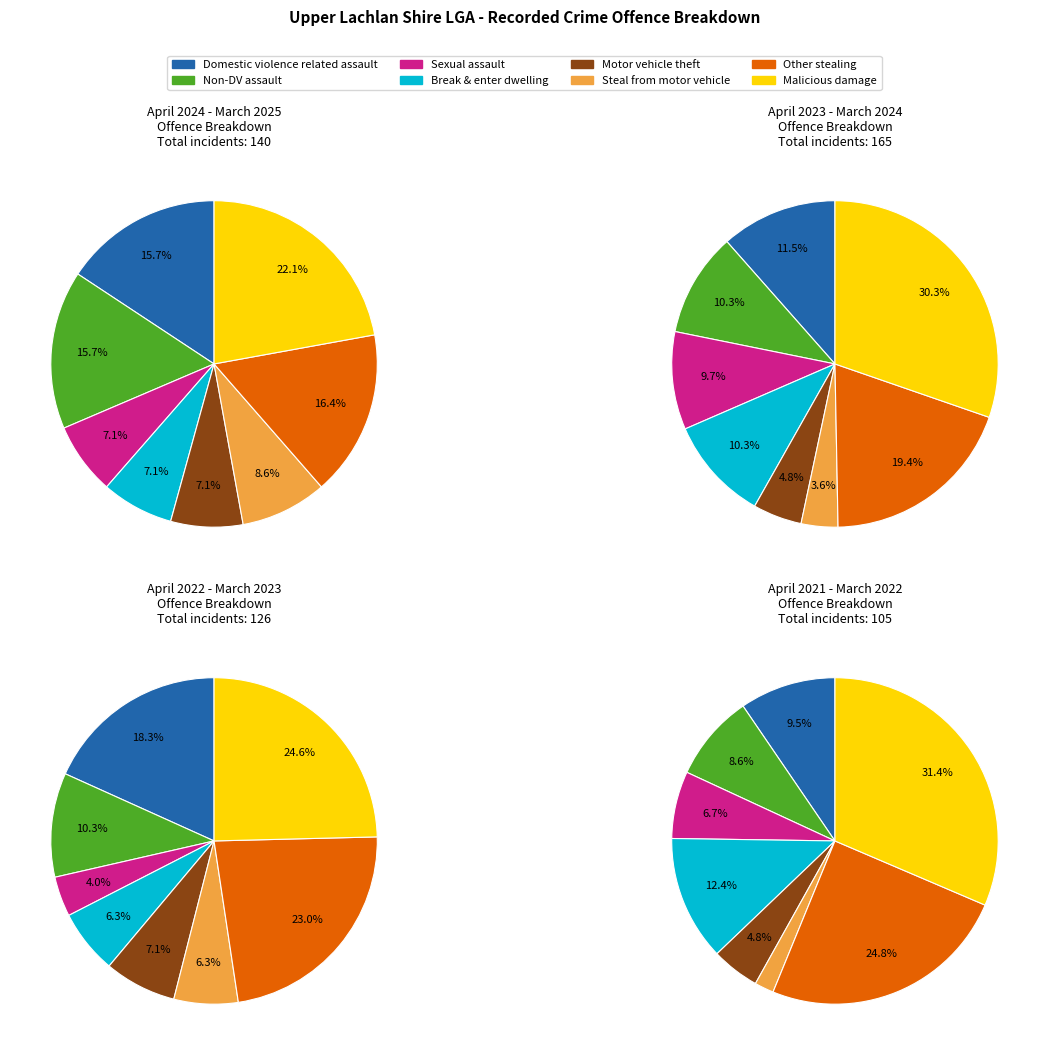

What is the change in value from Break and enter dwelling to Steal from motor vehicle?

+2